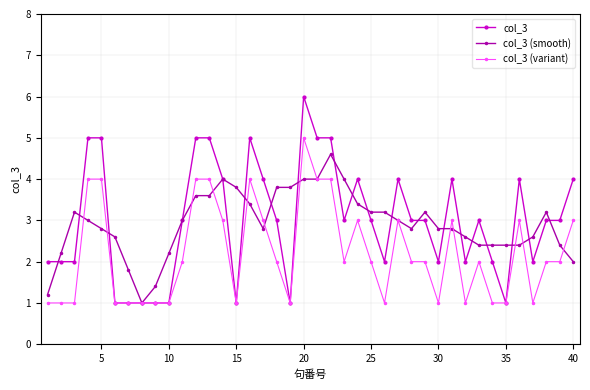

Rank the series by their maximum value, from highest to lowest.

col_3, col_3 (variant), col_3 (smooth)